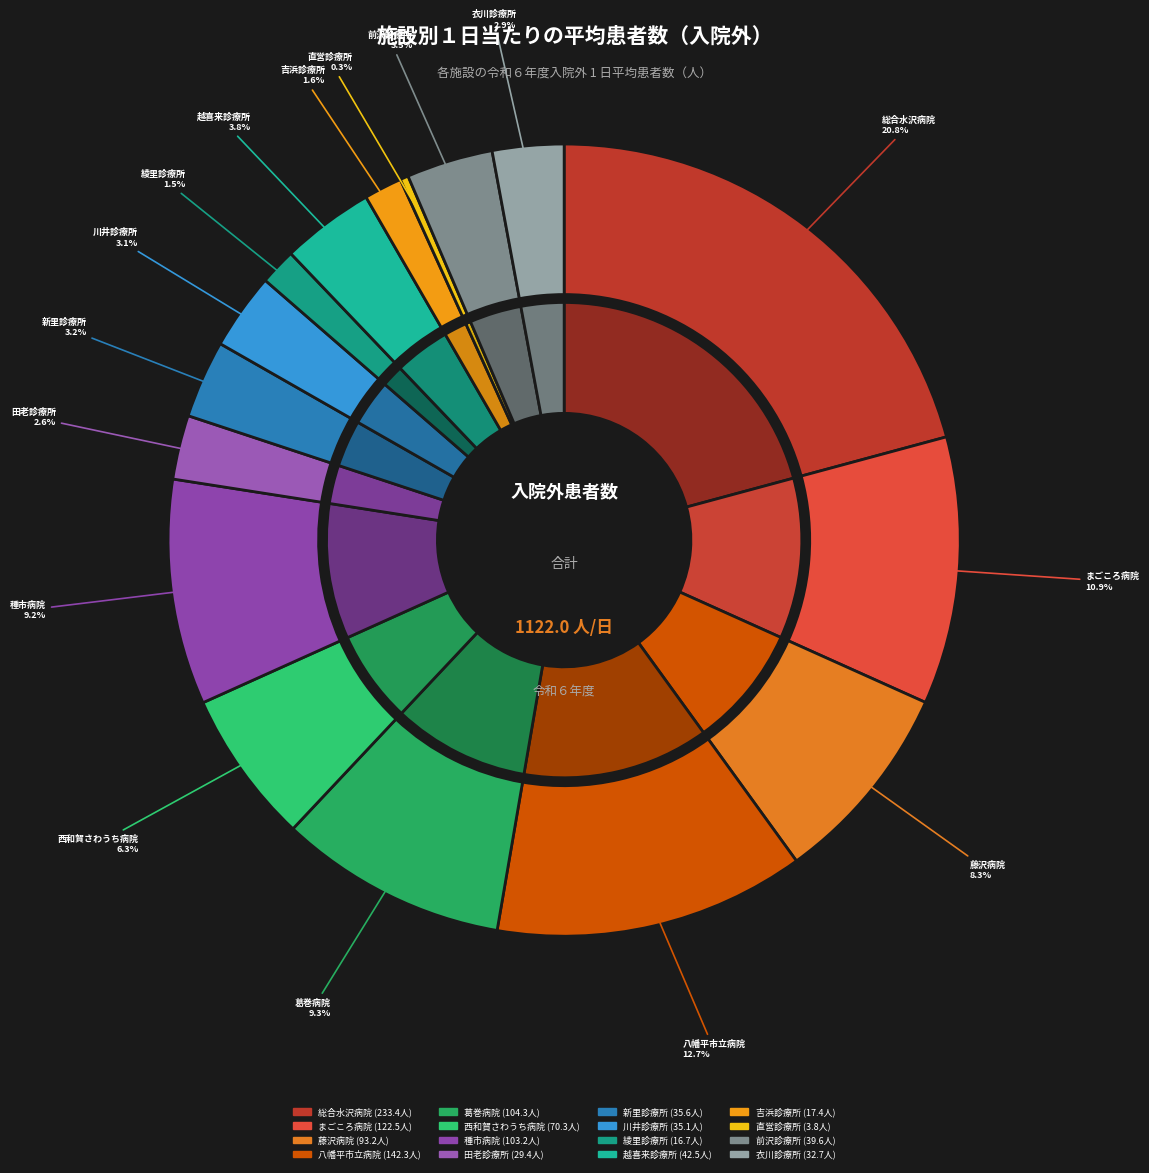

Does 直営診療所 represent more than half of the total?

No